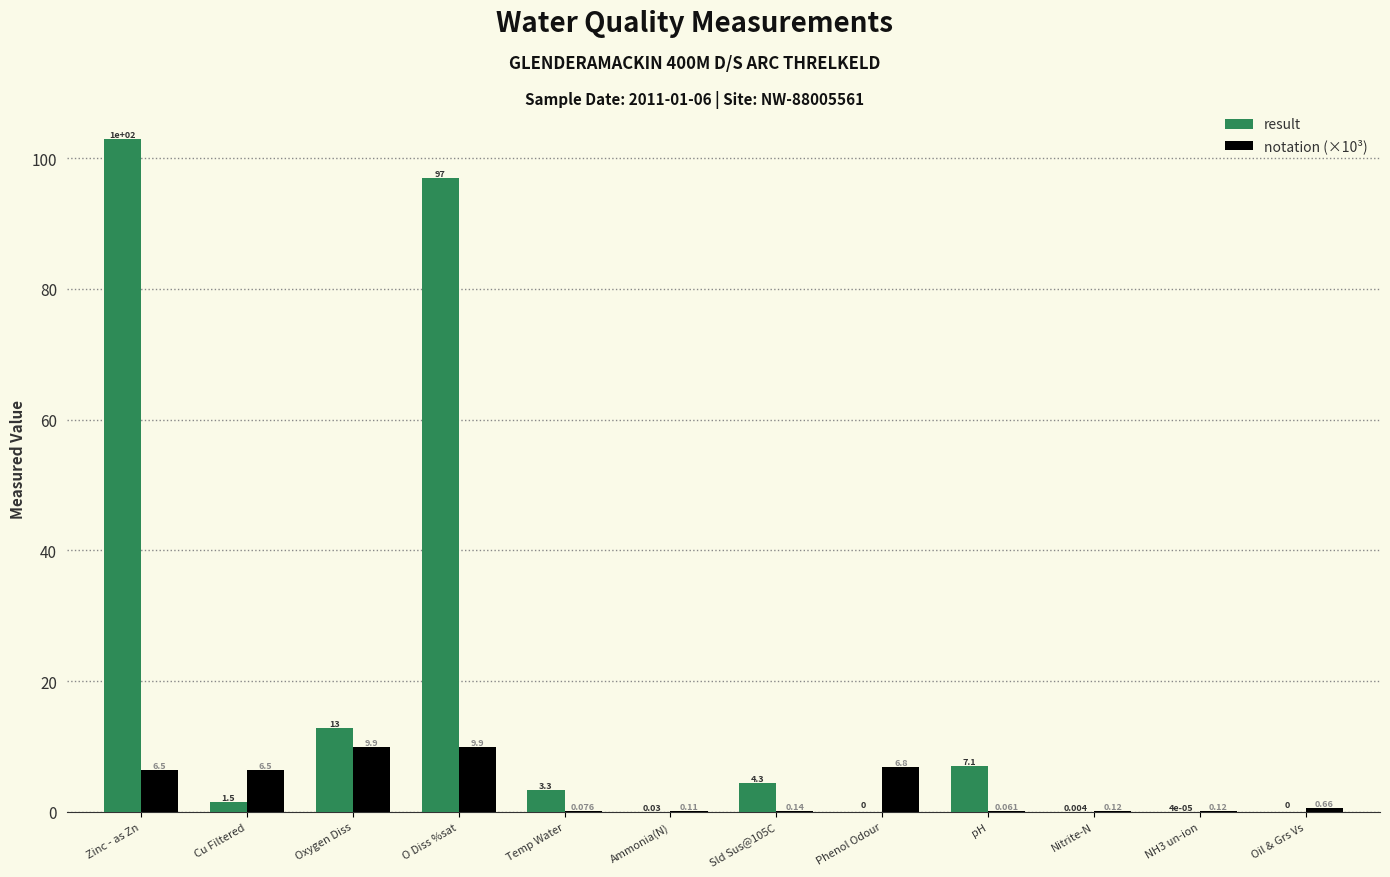

At which label does result first exceed 3?

Zinc - as Zn